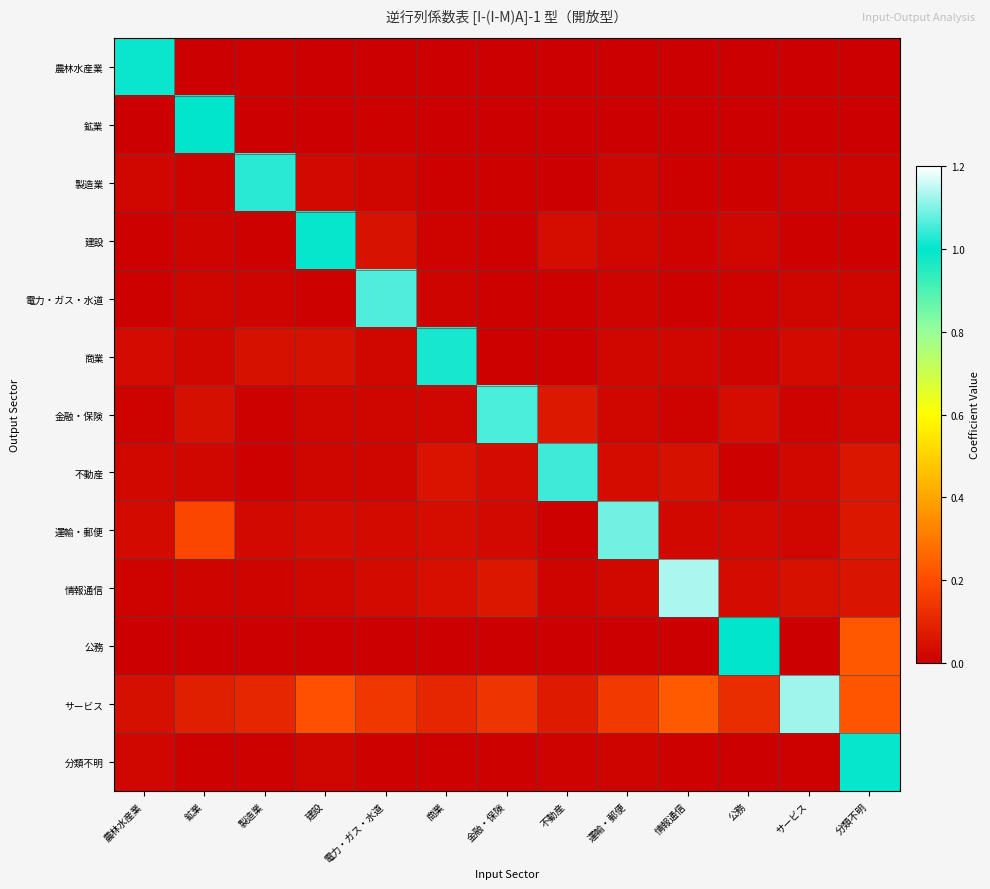

Which has a higher value, 製造業 or 金融・保険?

製造業